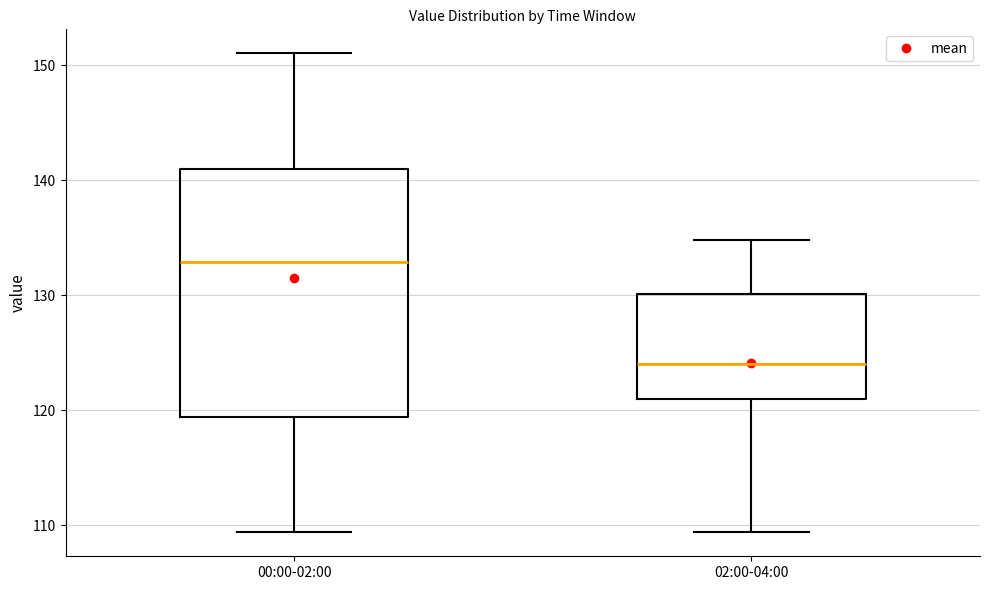

Reading left to right, transcribe this box plot: for each box, give where its median line is, the range the box spans, and where its two whiskers end, as read against the y-axis. The values are not printed on the chart, so give them approximately, as read against the axis.

00:00-02:00: median 133, box 119 to 141, whiskers 109 to 151
02:00-04:00: median 124, box 121 to 130, whiskers 109 to 135